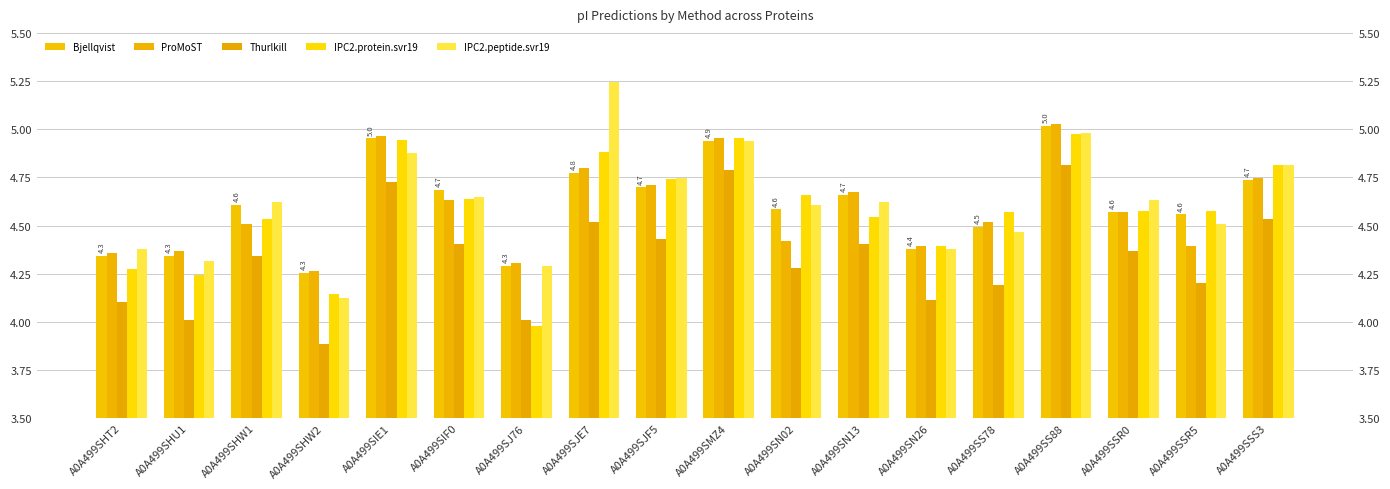

Which series has the largest total across all categories?

IPC2.peptide.svr19